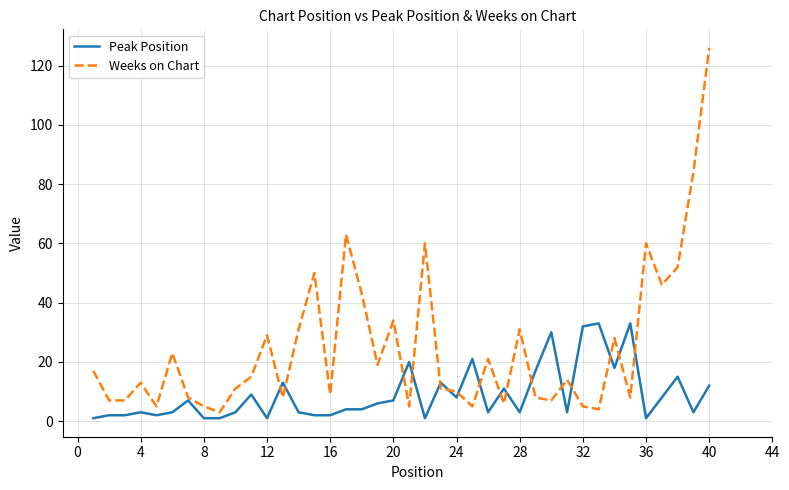

Which series has the widest spread of values?

Weeks on Chart